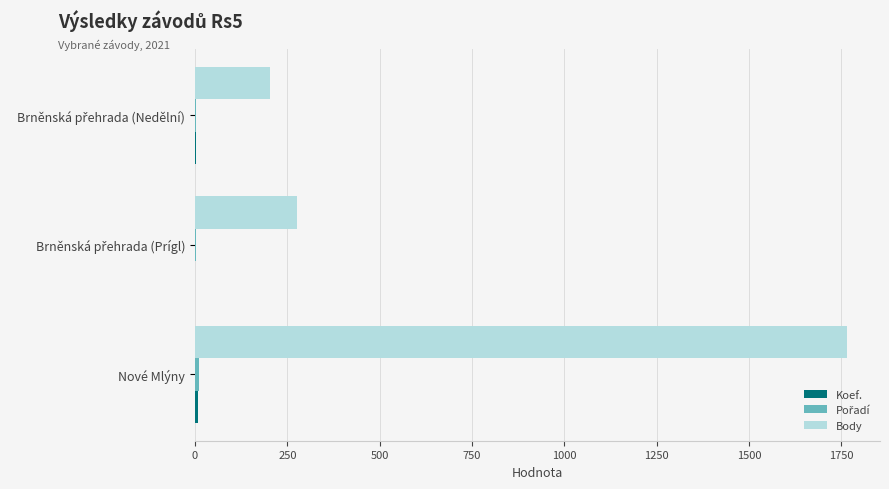

Is it true that Body equals 3054 at Nové Mlýny?

False